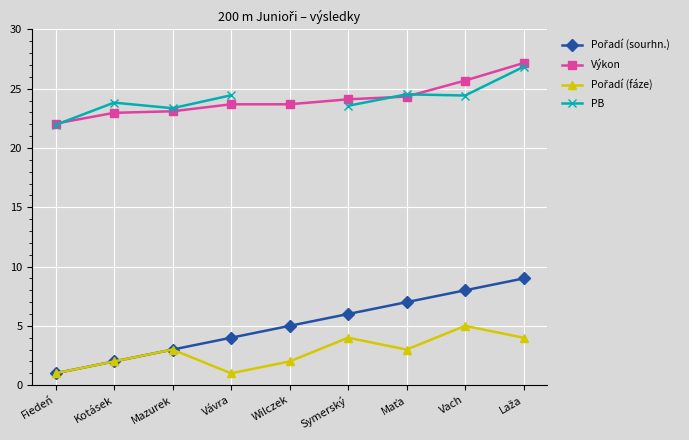

Which series has the largest range (max minus min)?

Pořadí (sourhn.)